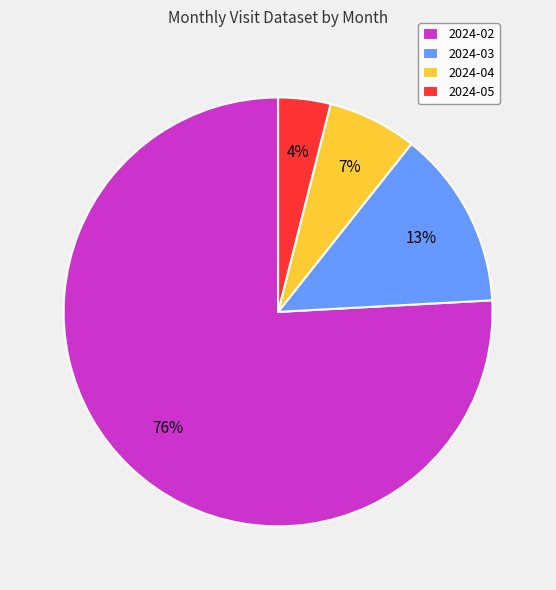

To the nearest percent, what is the average slice percentage?

25%